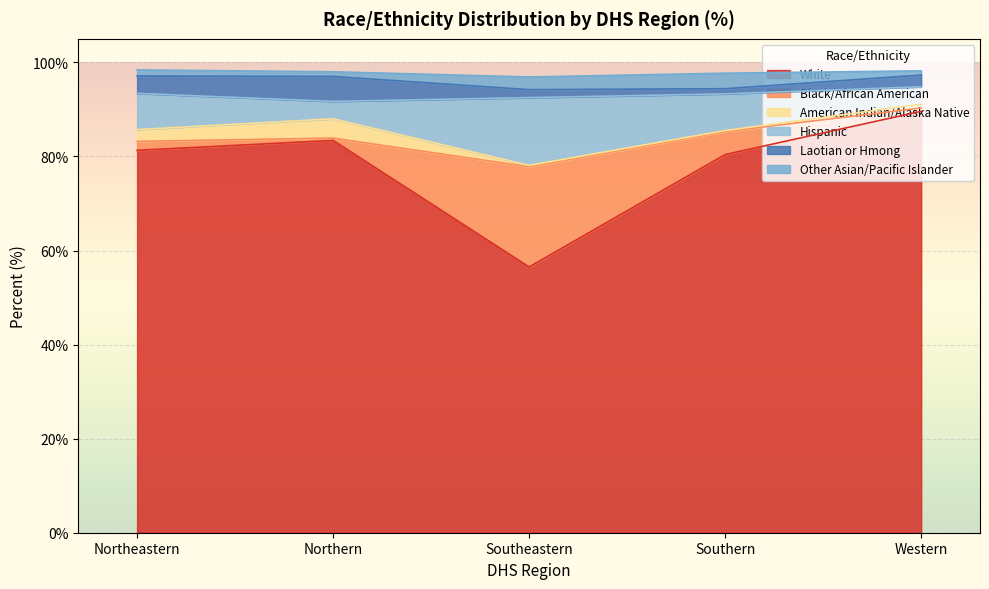

Rank the series by their maximum value, from lowest to highest.

Other Asian/Pacific Islander, American Indian/Alaska Native, Laotian or Hmong, Hispanic, Black/African American, White